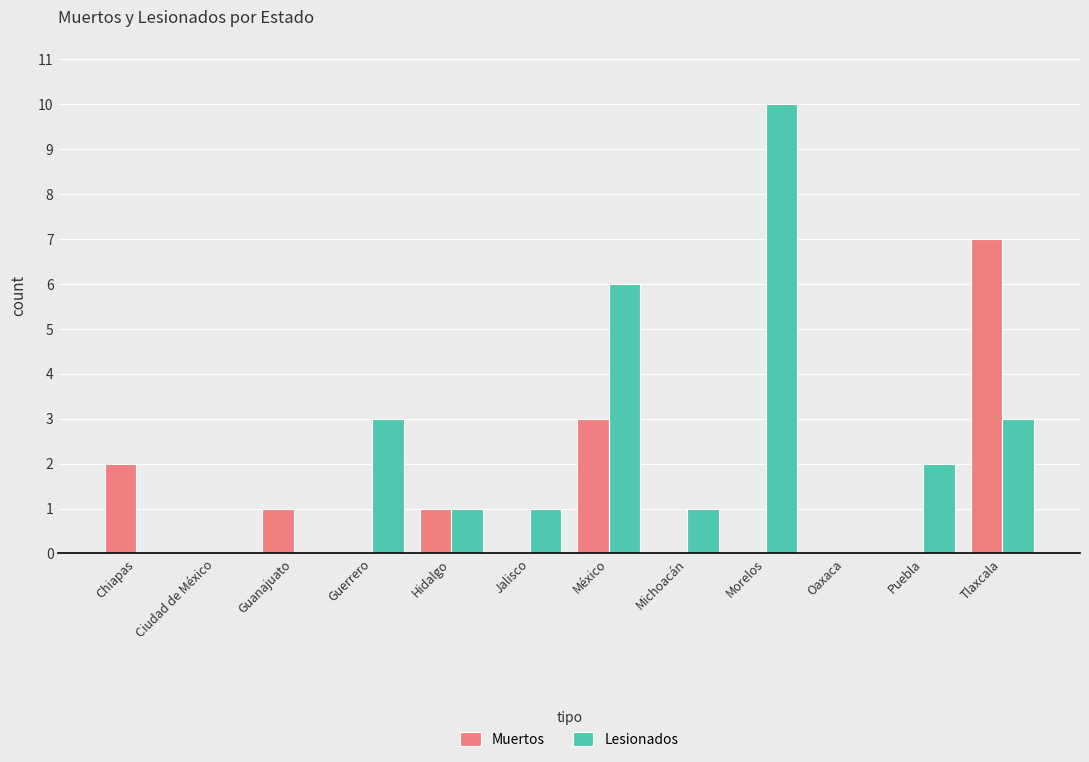

What is the greatest value displayed?

10